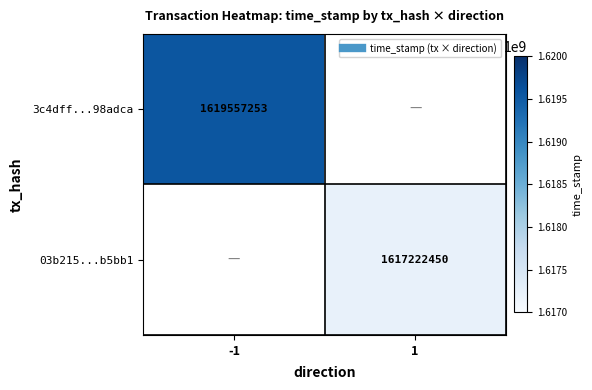

List the series in order of their peak value, lowest first.

3c4dff...98adca, 03b215...b5bb1